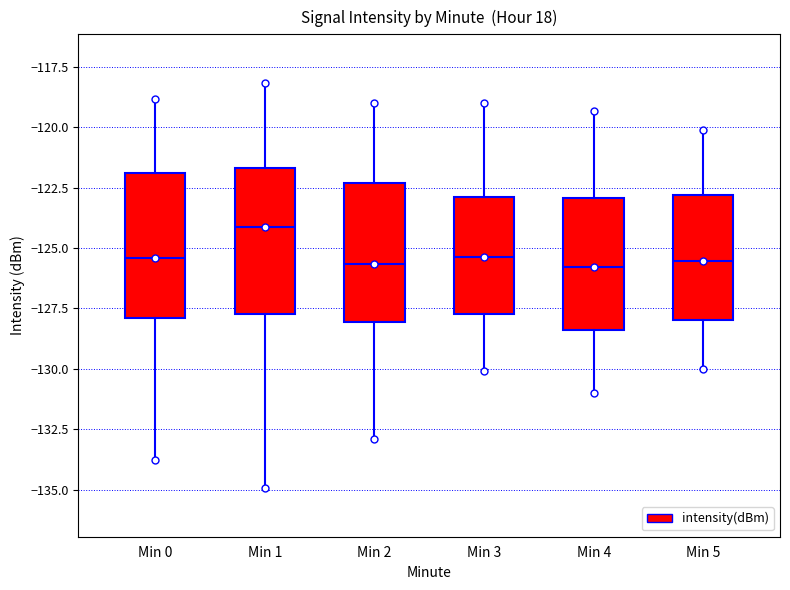

Where is the lower edge of the box for Min 2 on the y-axis? The values are not printed on the chart, so give them approximately, as read against the axis.

-128.0